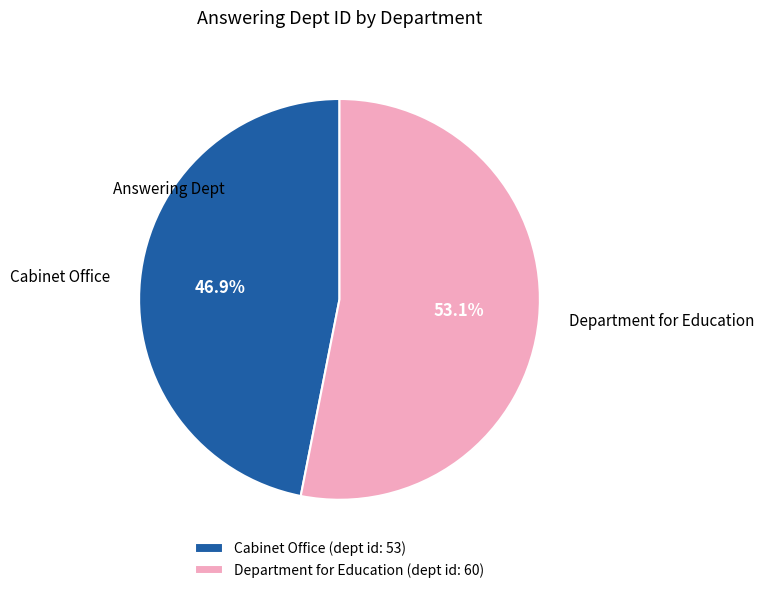

To the nearest percent, what percentage of the pie is Department for Education?

53%